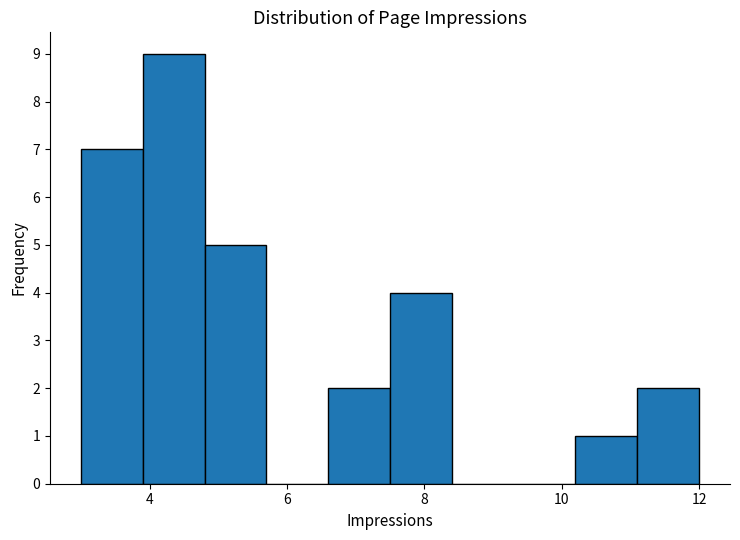

Over which range of the x-axis is the bar tallest?

3.9 to 4.8